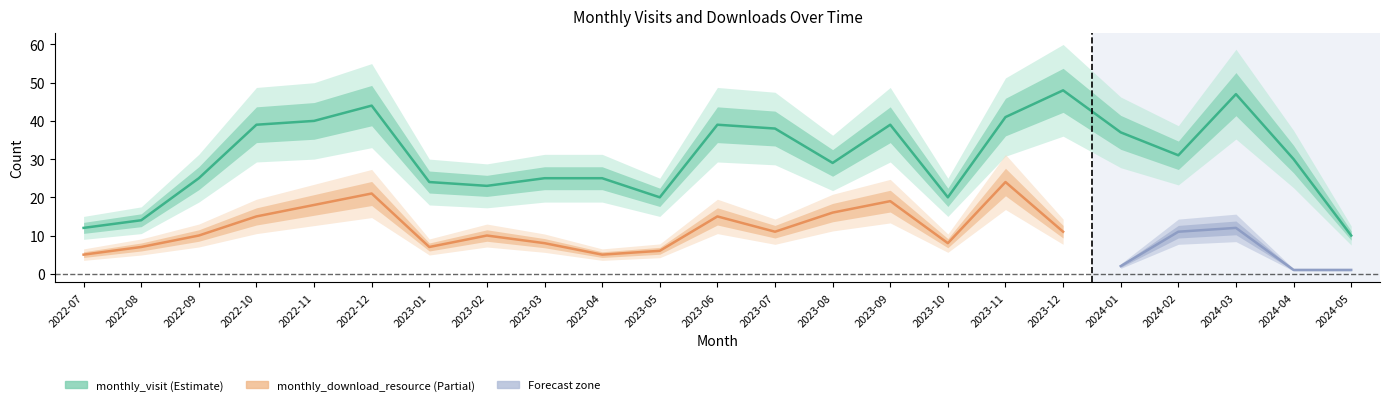

How many points are higher than both their immediate neighbors (excluding endpoints)?

5